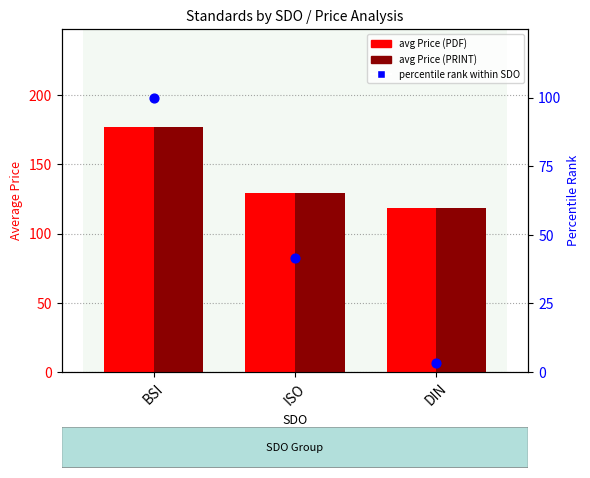

What is the total value across all series at BSI?

454.1